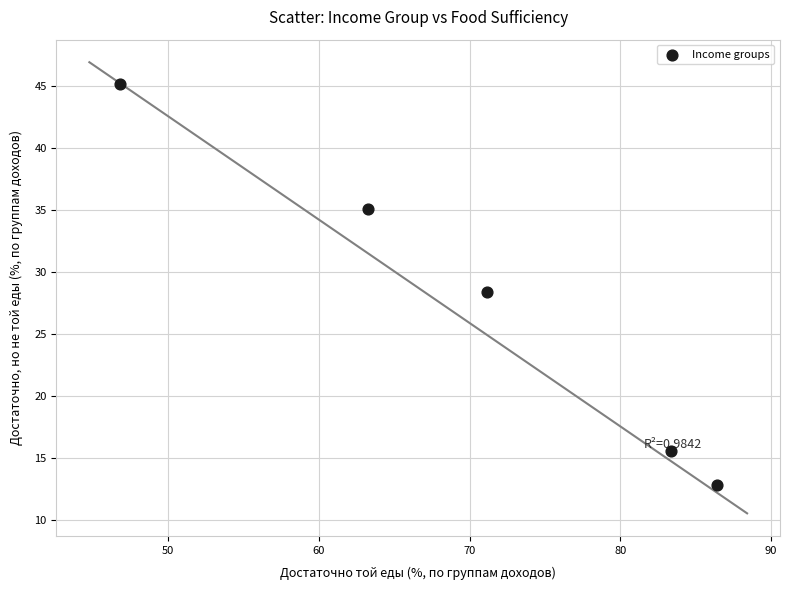

What Y value in the scatter plot is closest to 29?

28.4